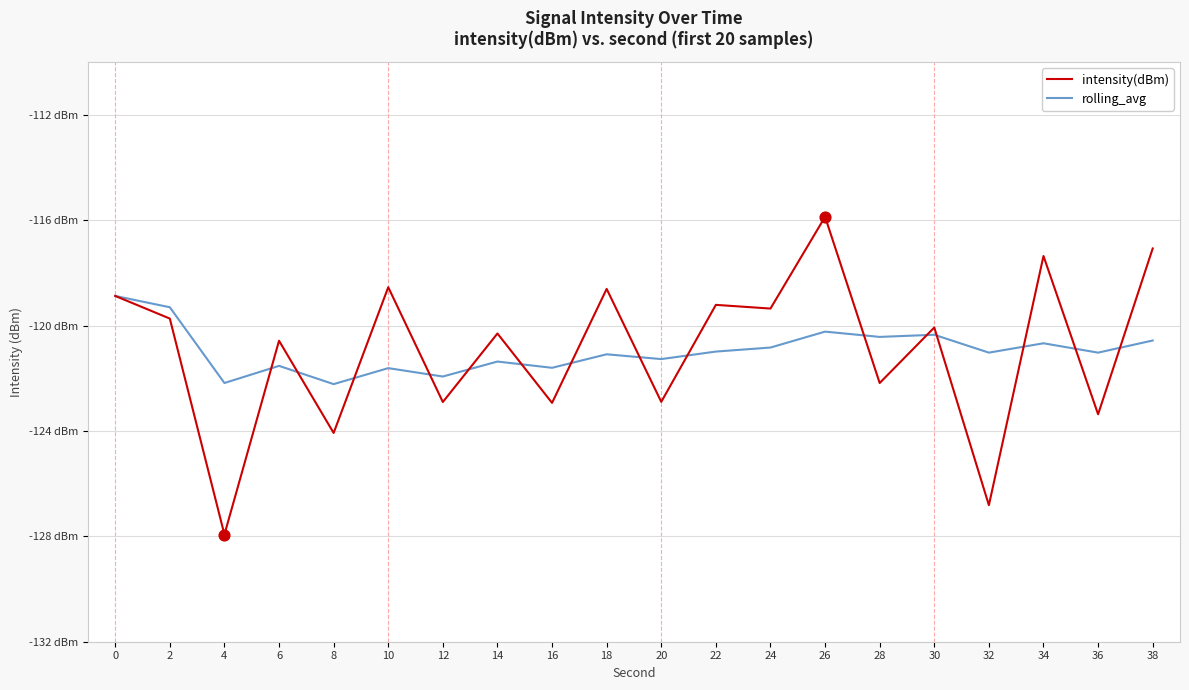

What are all the series names shown in the legend?

intensity(dBm), rolling_avg